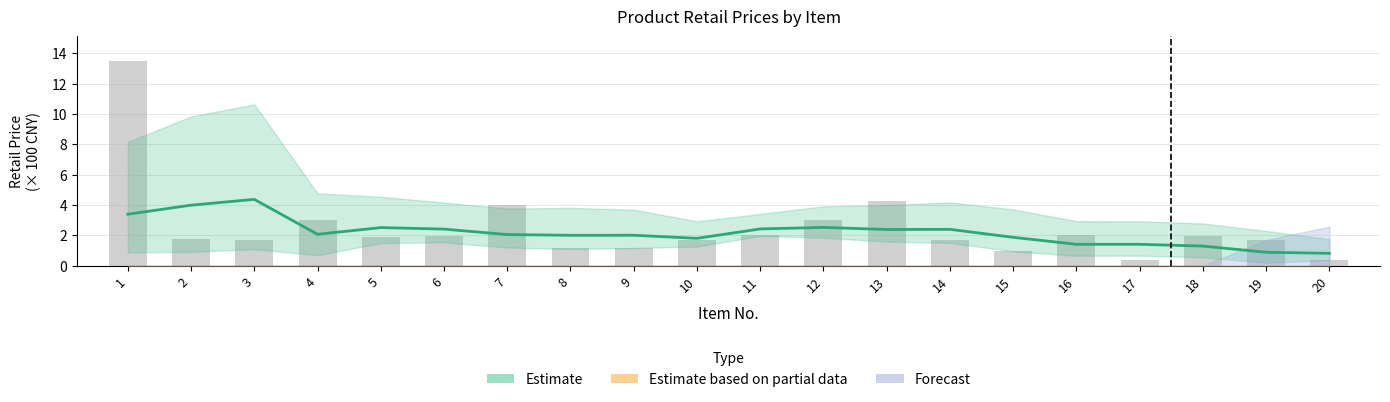

What is the maximum value shown in the chart?

4.4